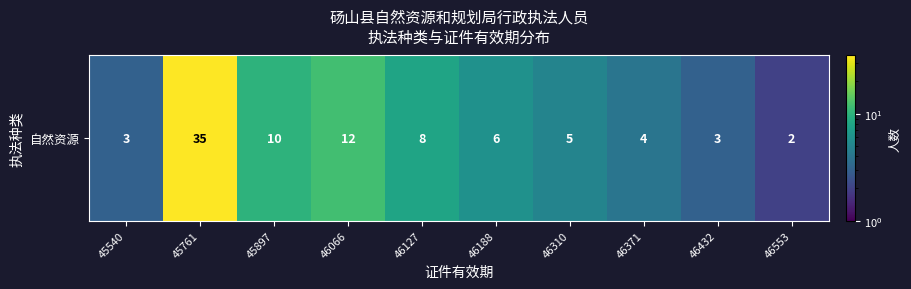

How many data points are above 6?

4